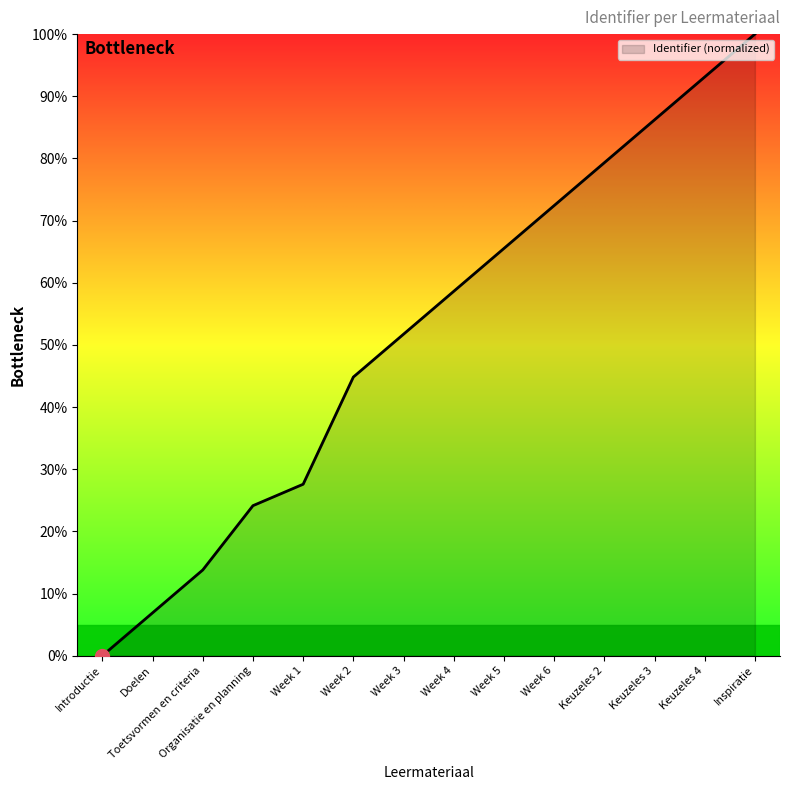

How many lines are shown in the chart?

1